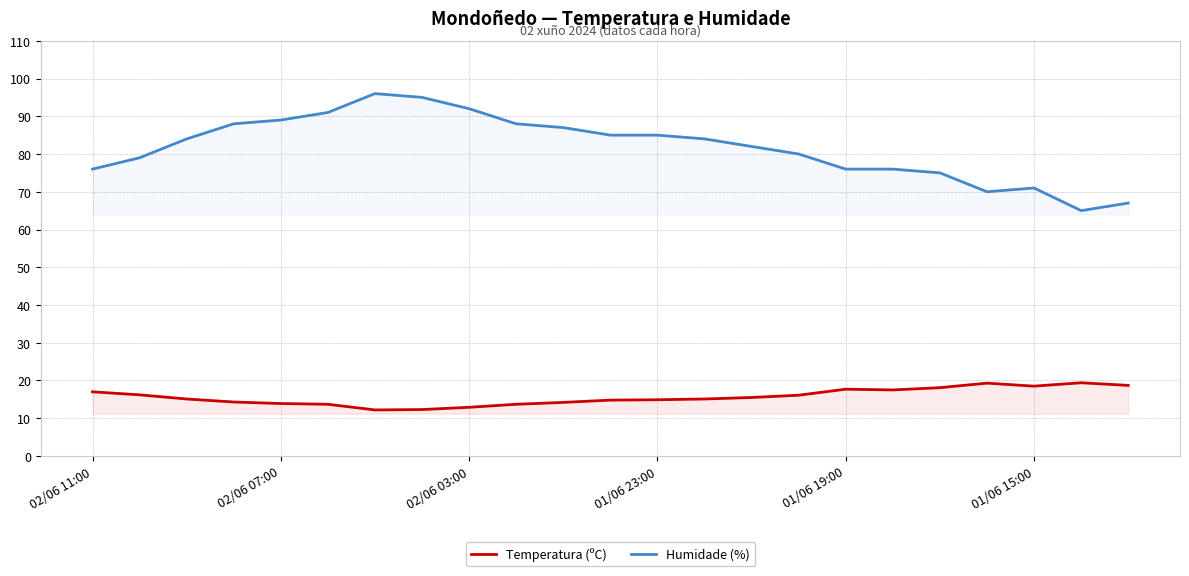

Which series has the widest spread of values?

Humidade (%)